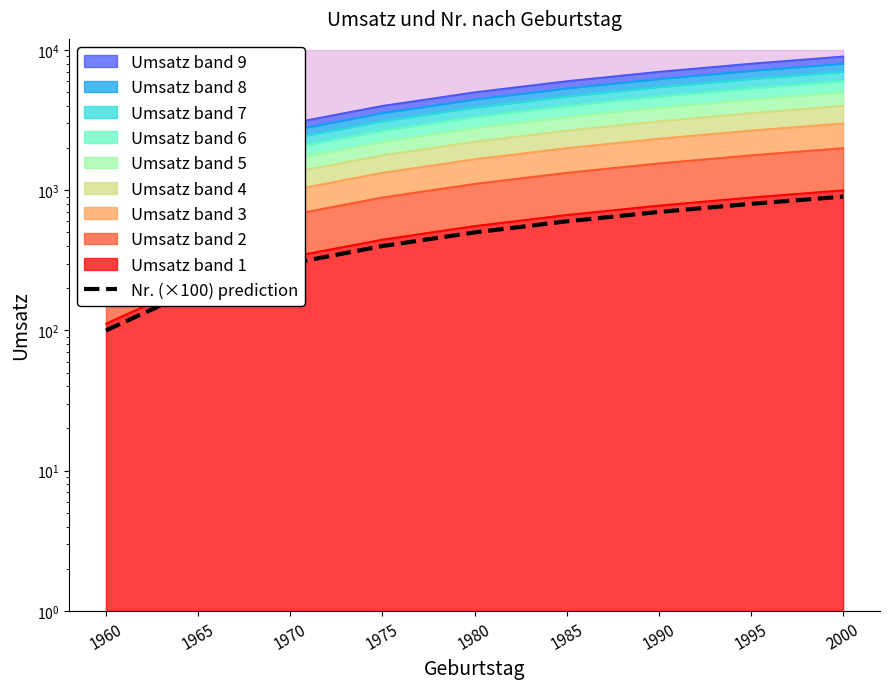

How many lines are shown in the chart?

1